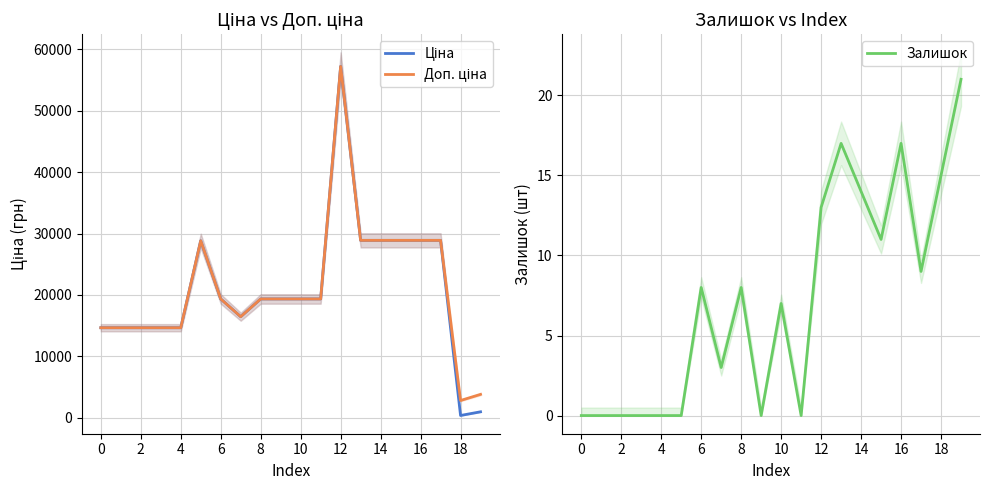

At which category is the sum across all series the highest?

12